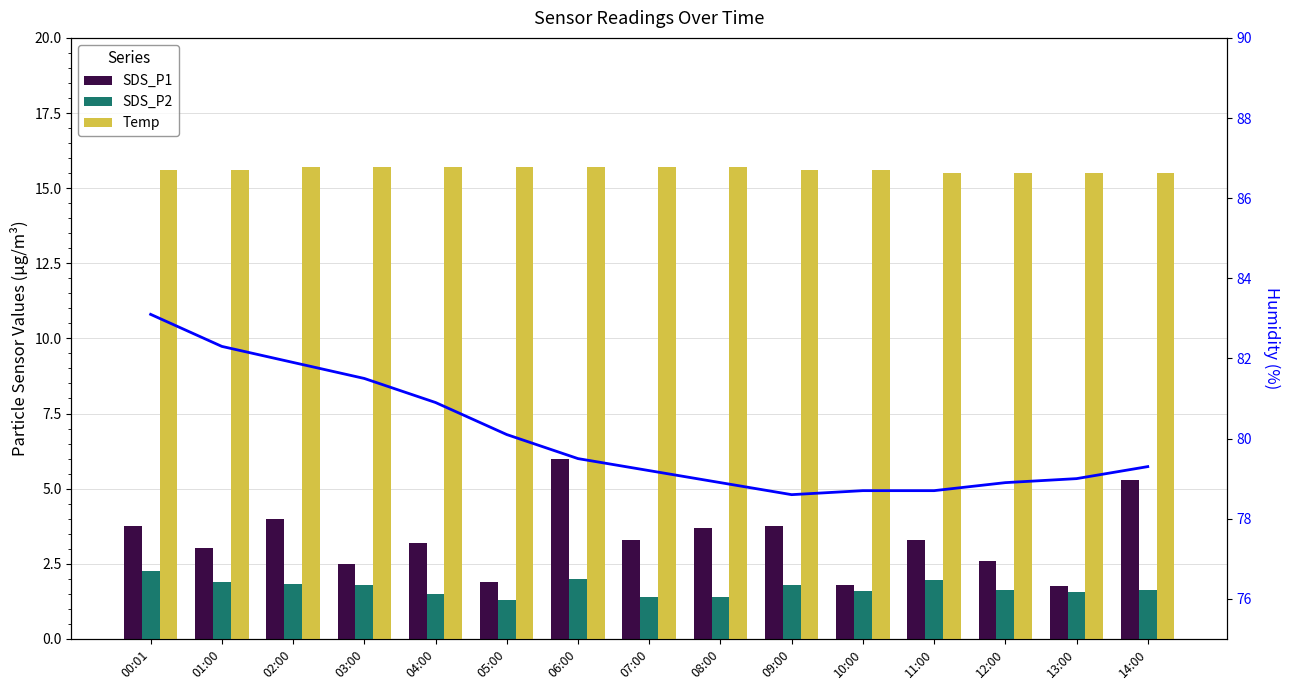

Where is SDS_P1 nearest to the value 3?

01:00